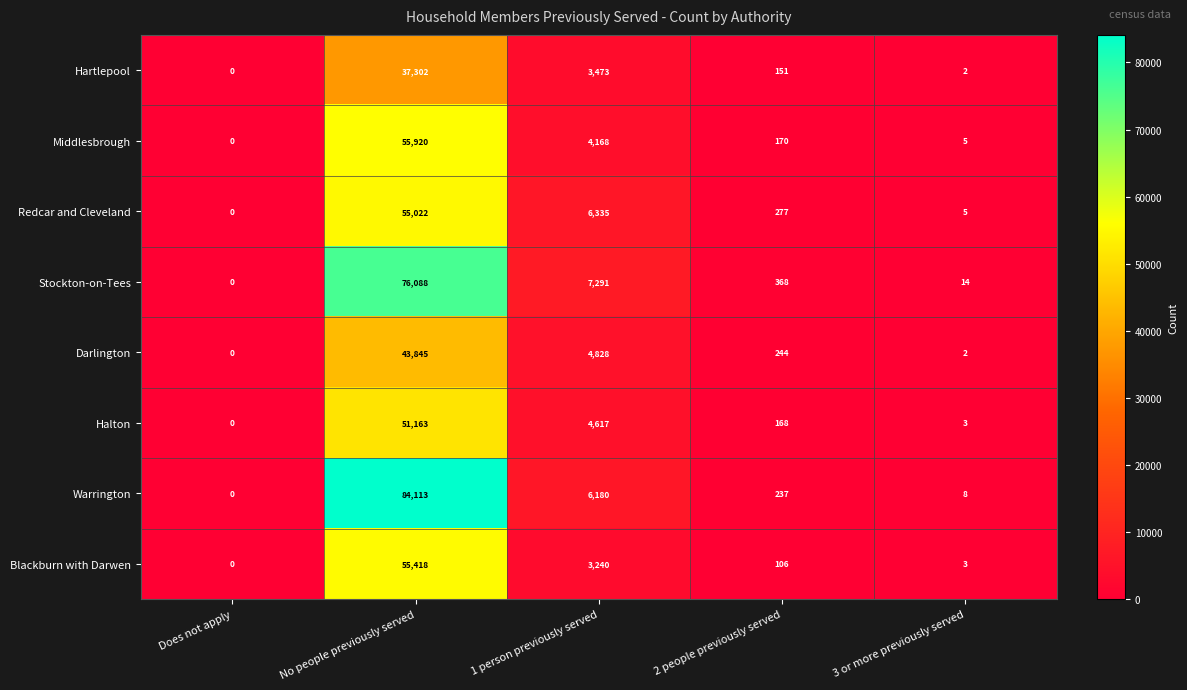

Which series has the largest range (max minus min)?

Warrington